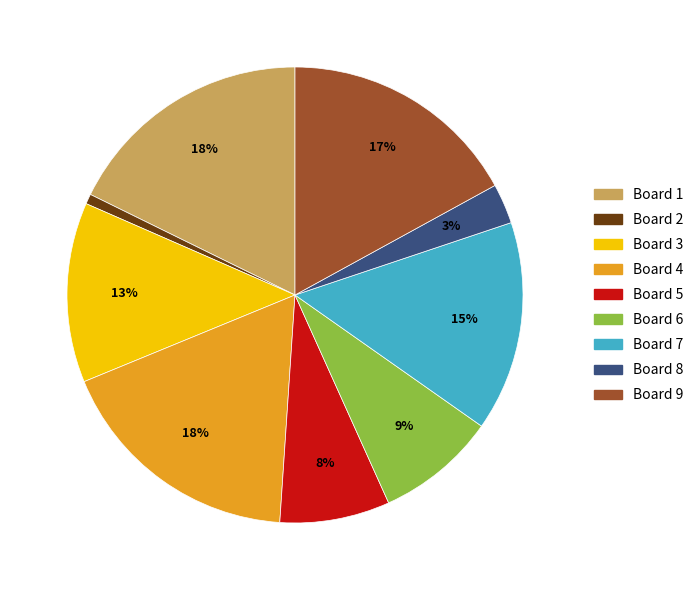

Do Board 8 and Board 2 together represent more than half of the pie?

No